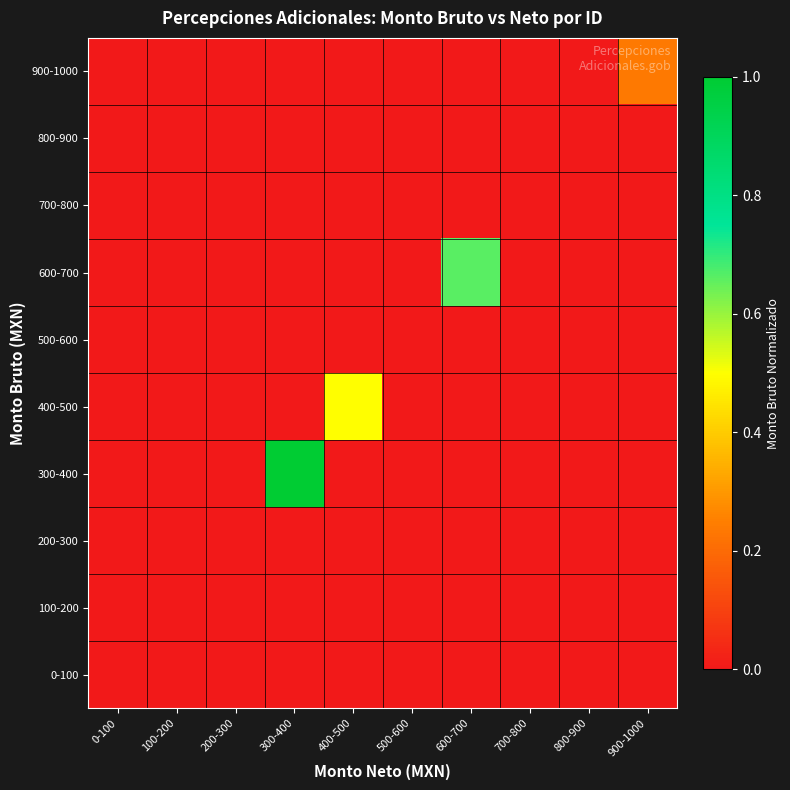

What is the total value across all series at 400-500?

0.5